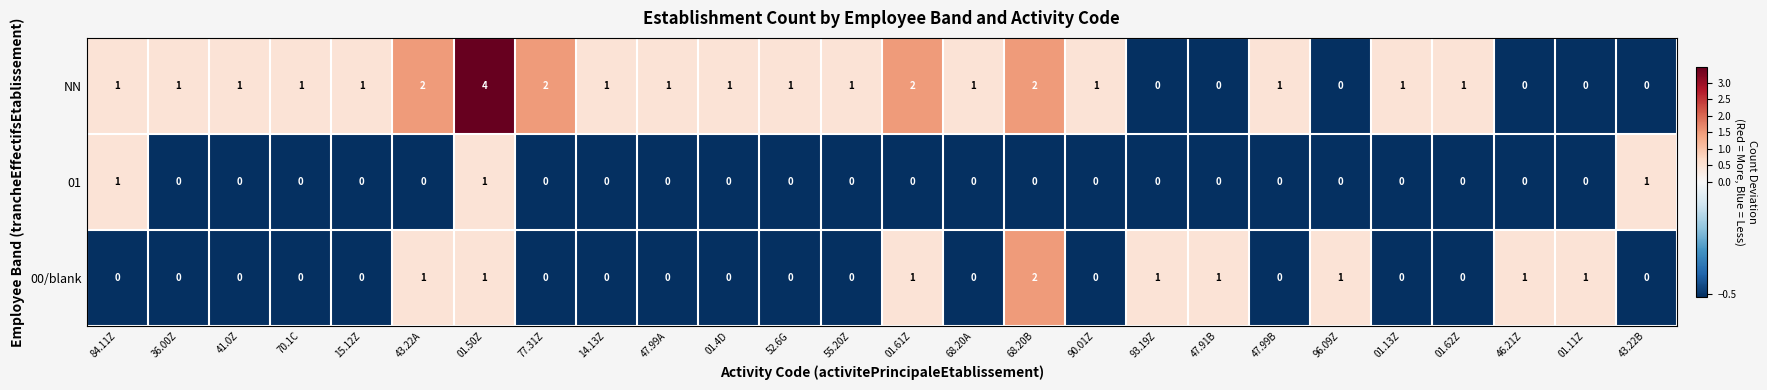

How many 00/blank values are between 0 and 1?

25